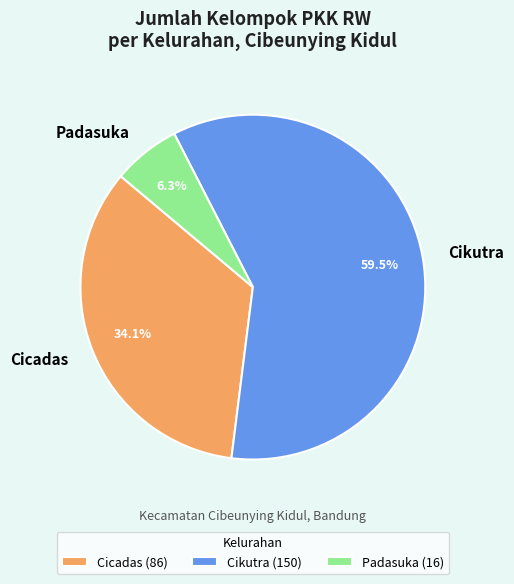

The Cicadas slice represents 34% of the pie. True or false?

True